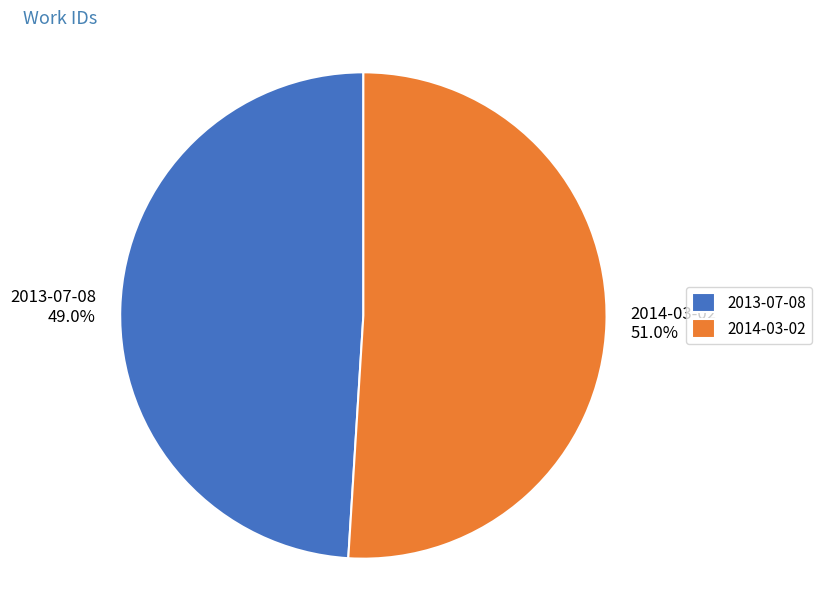

Rank the categories by value from lowest to highest.

2013-07-08, 2014-03-02